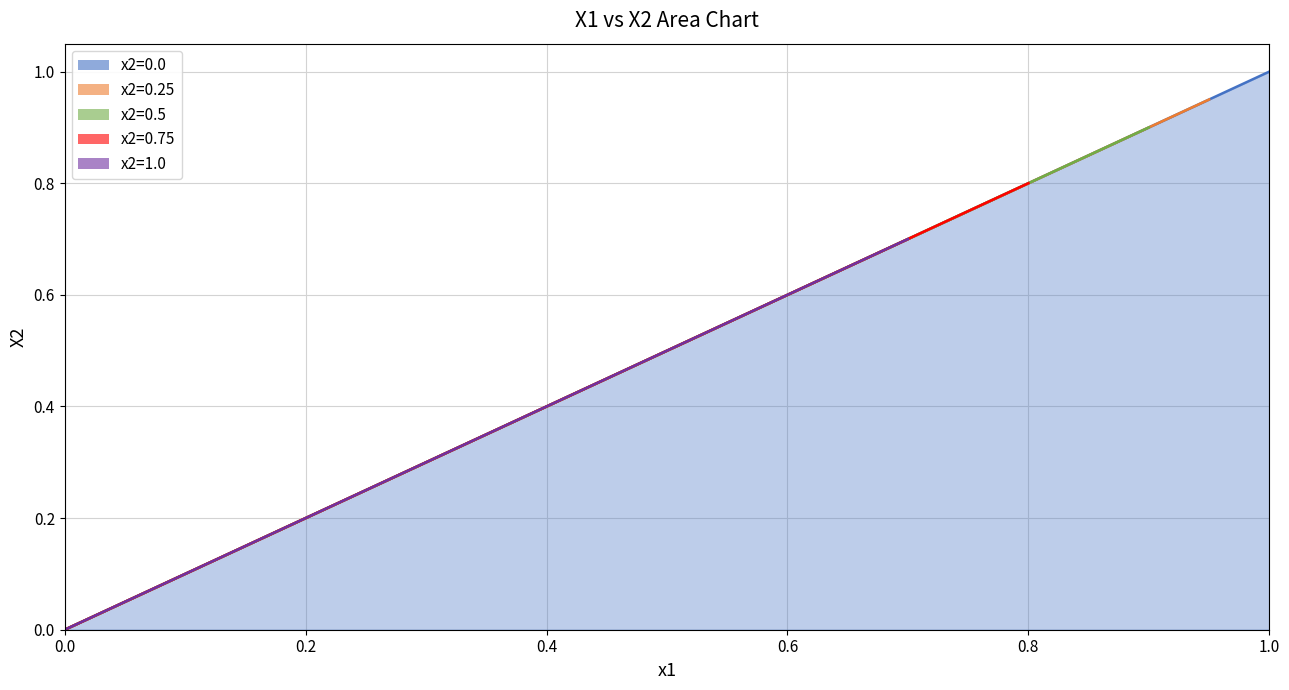

True or false: there are more than 1 points higher than both neighbors.

False